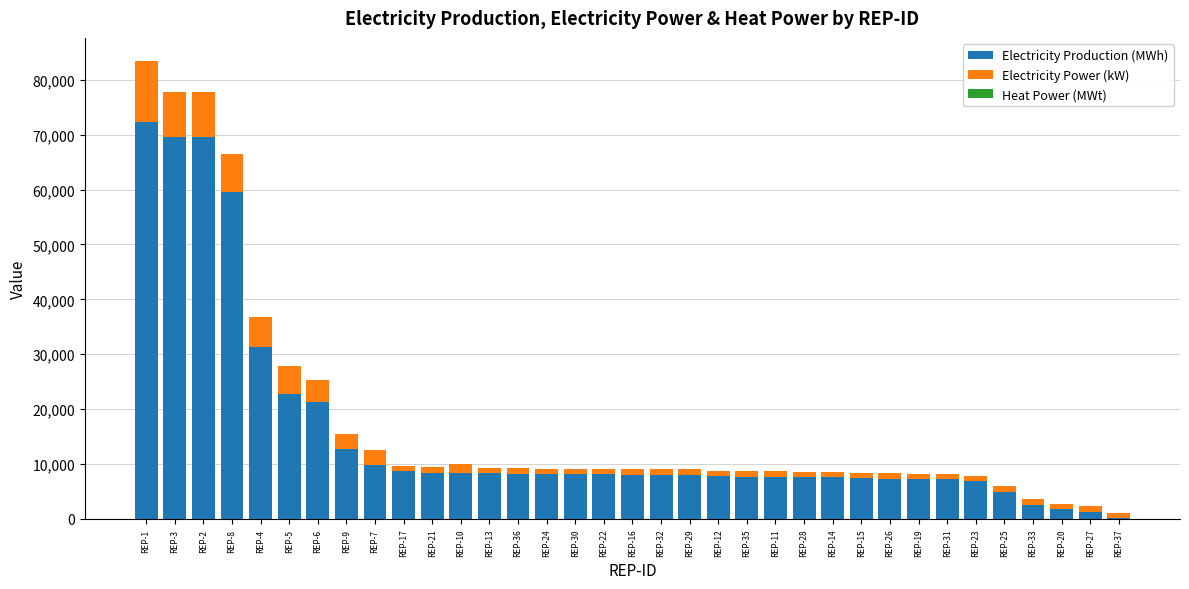

The value of Electricity Production (MWh) at REP-28 is 13645.5. True or false?

False